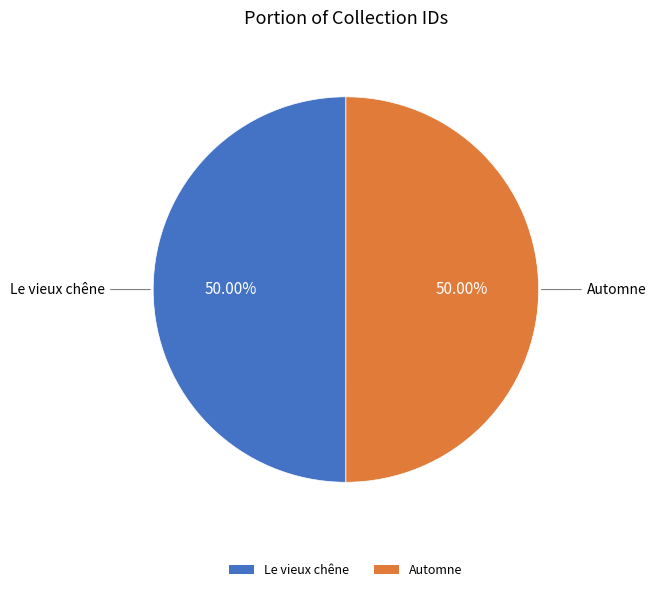

What is the ratio of the value at Le vieux chêne to the value at Automne?

1.0